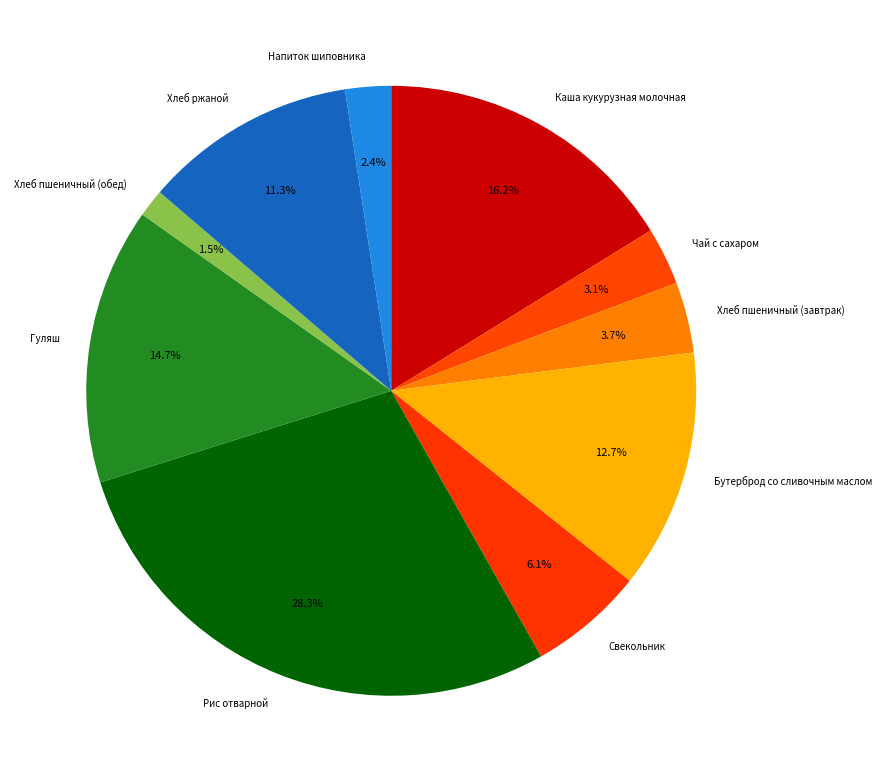

To the nearest percent, what is the difference between the Напиток шиповника and Рис отварной slice percentages?

26%